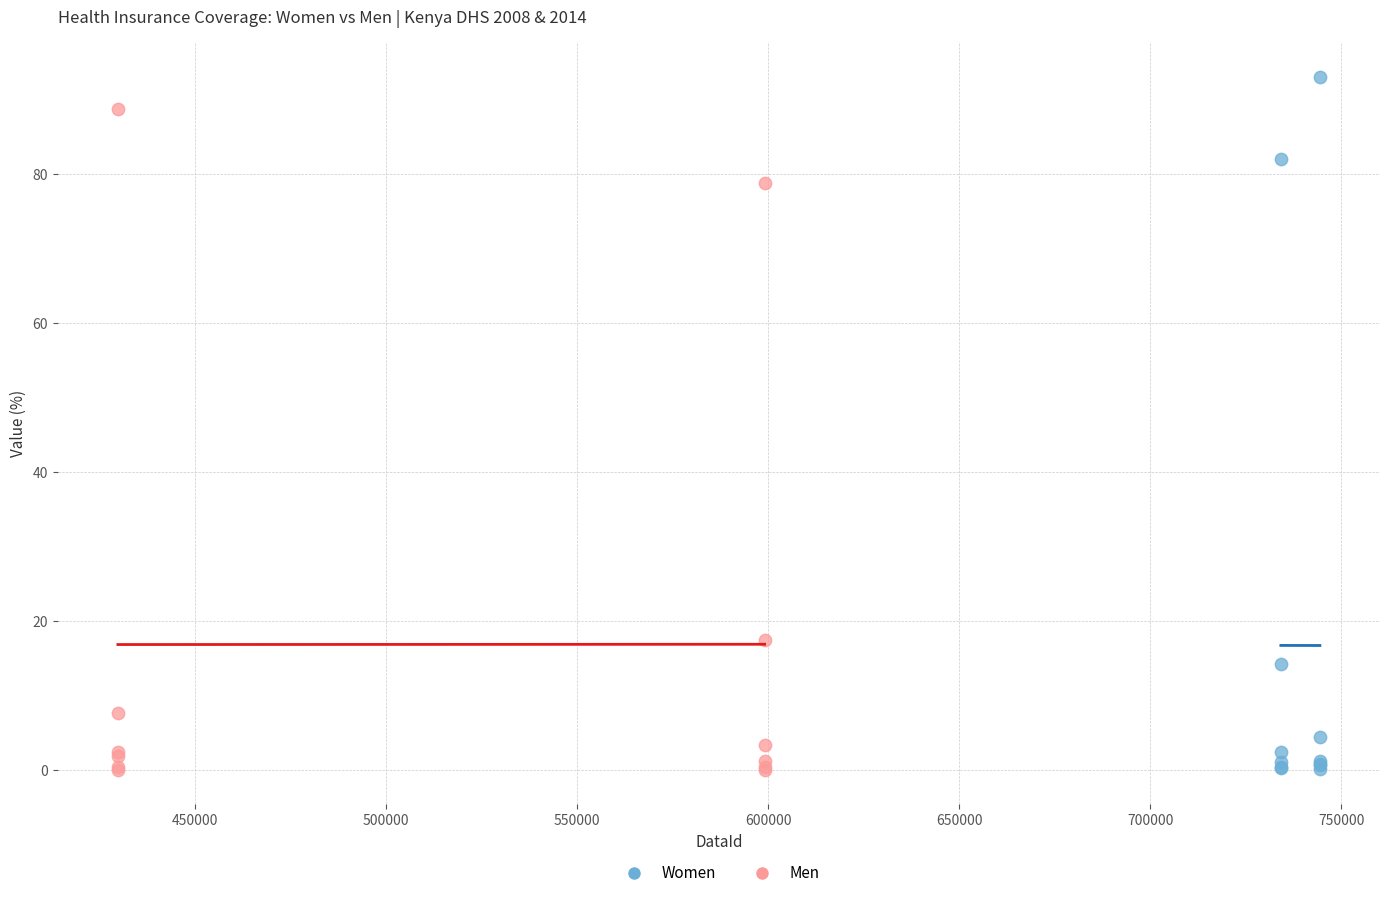

Which series contains the highest Y value?

Women